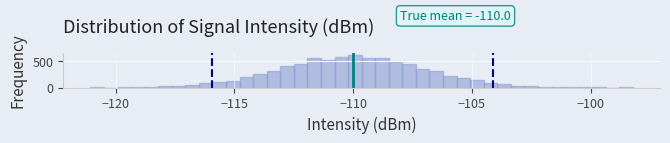

Read against the x-axis, roughly where is the centre of the tallest bar?

-110.0